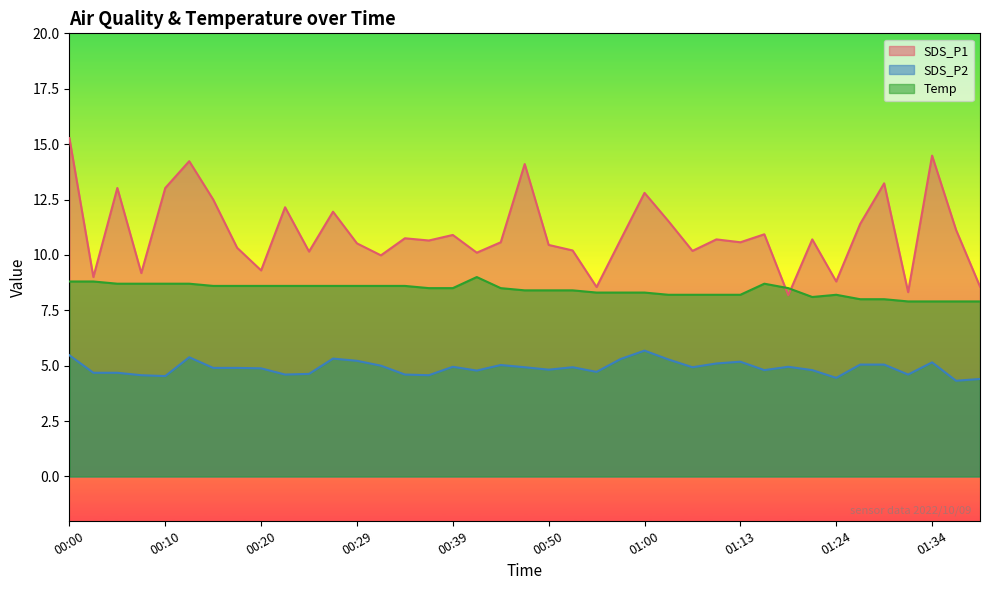

What is the difference between the maximum and second lowest values in the SDS_P2 series?

1.3